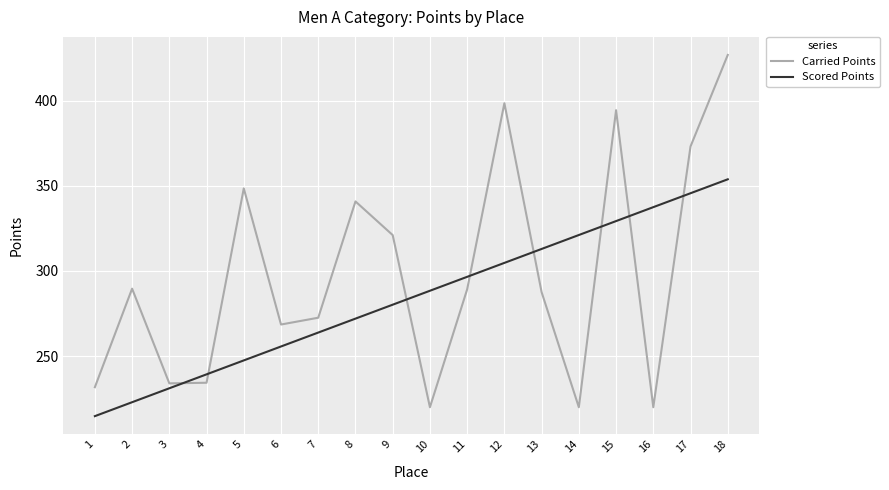

Which category has the highest value in the Scored Points series?

18